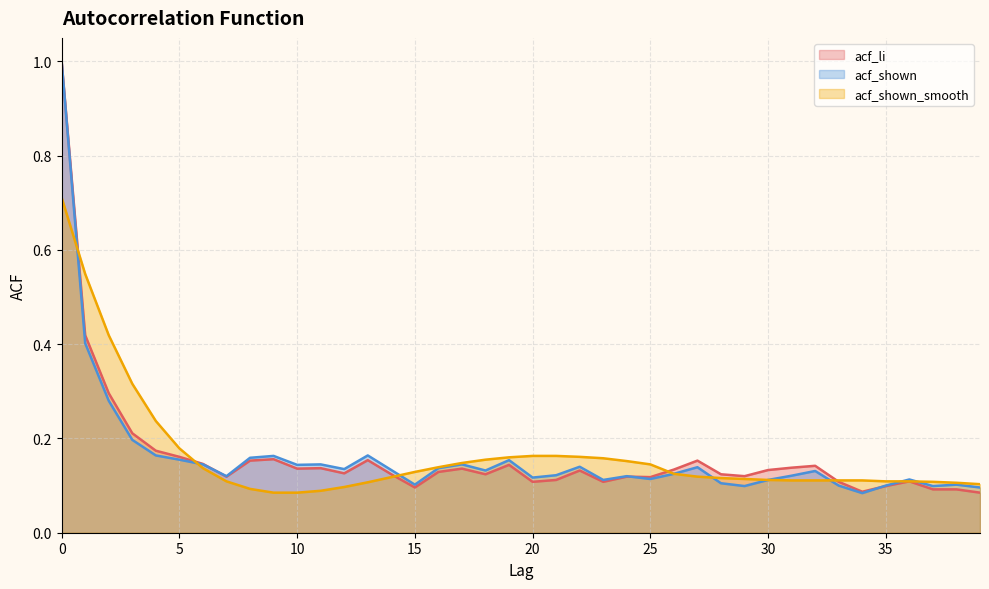

Which series has the widest spread of values?

acf_shown